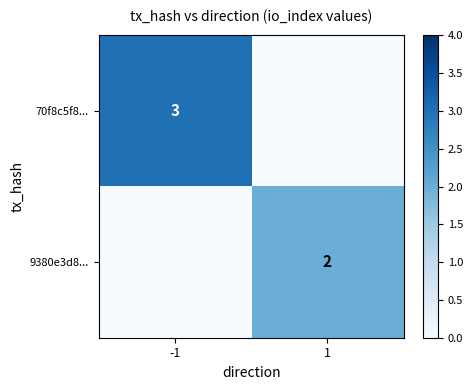

Between -1 and 1, which series saw the biggest shift?

70f8c5f8...